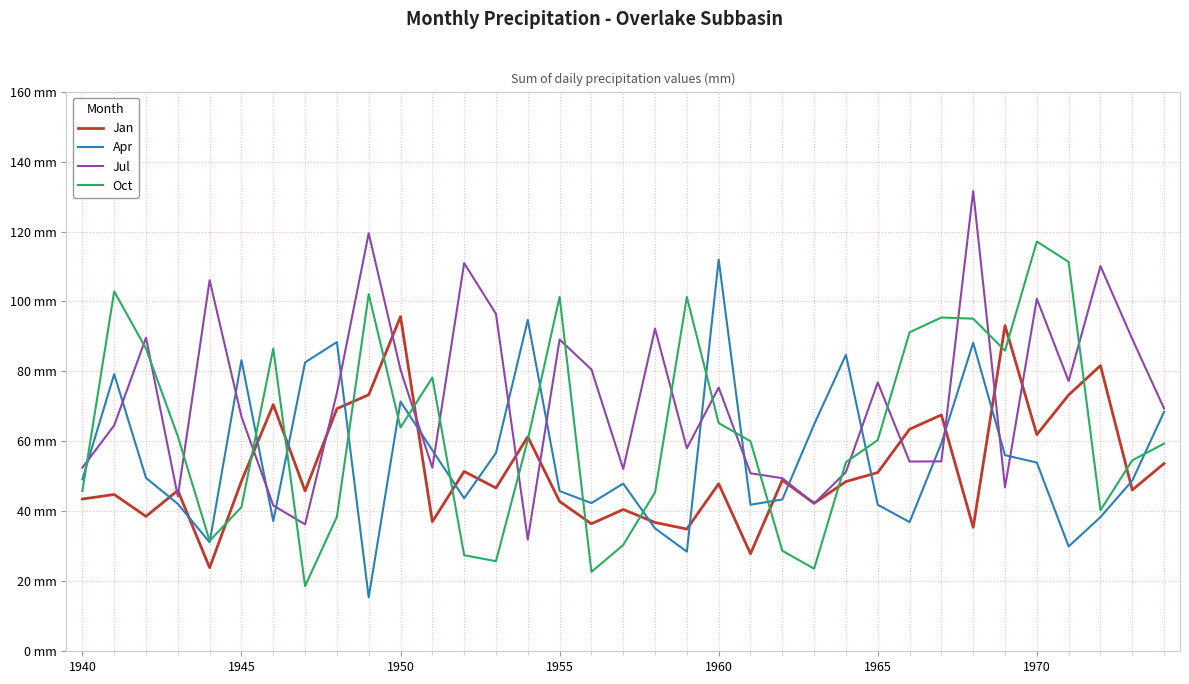

After their last crossing, which series has the higher values: Jan or Apr?

Apr